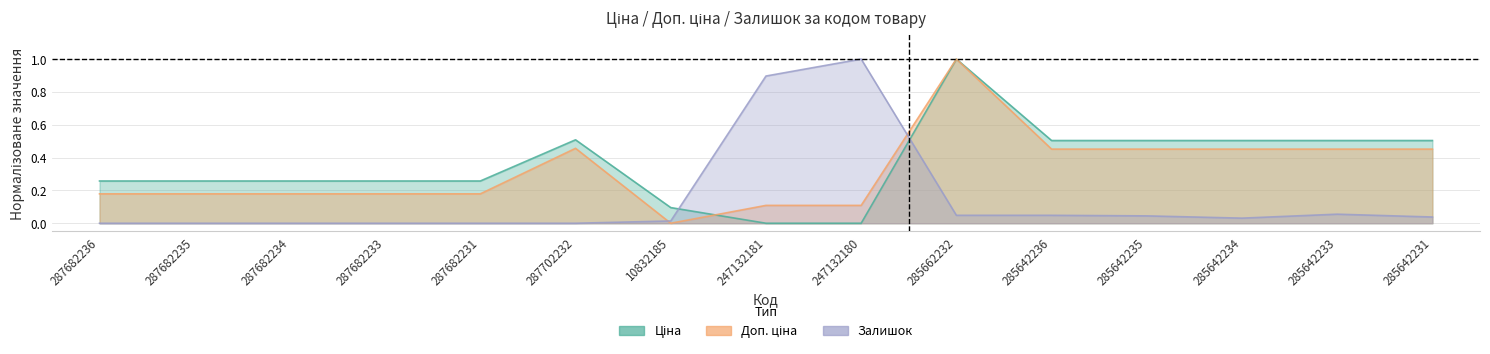

At 287682233, list the series in order from smallest to largest.

Залишок, Доп. ціна, Ціна